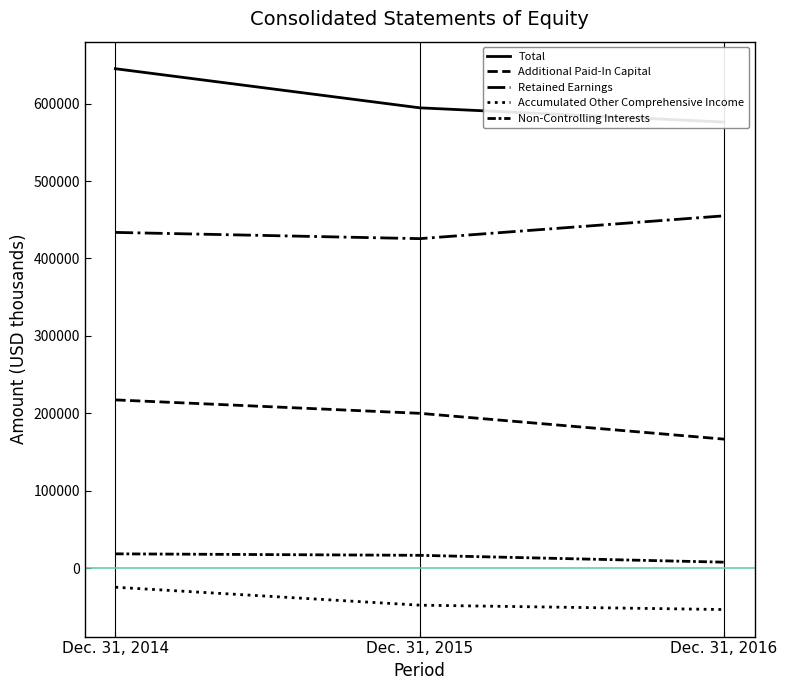

Rank the series by their maximum value, from lowest to highest.

Accumulated Other Comprehensive Income, Non-Controlling Interests, Additional Paid-In Capital, Retained Earnings, Total